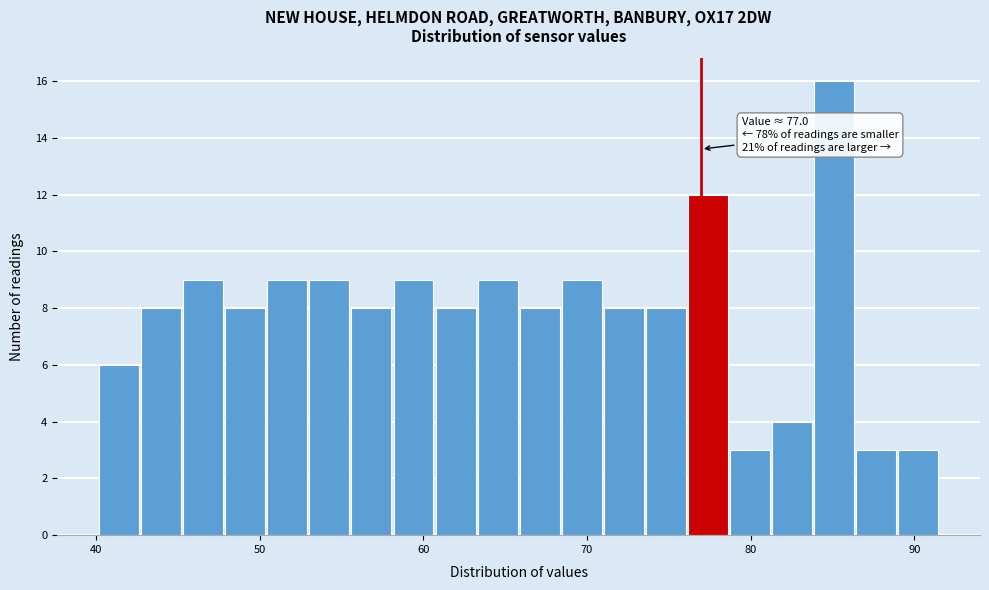

Around what value on the x-axis is the tallest bar? Give the approximate position of its centre, as read against the axis.

85